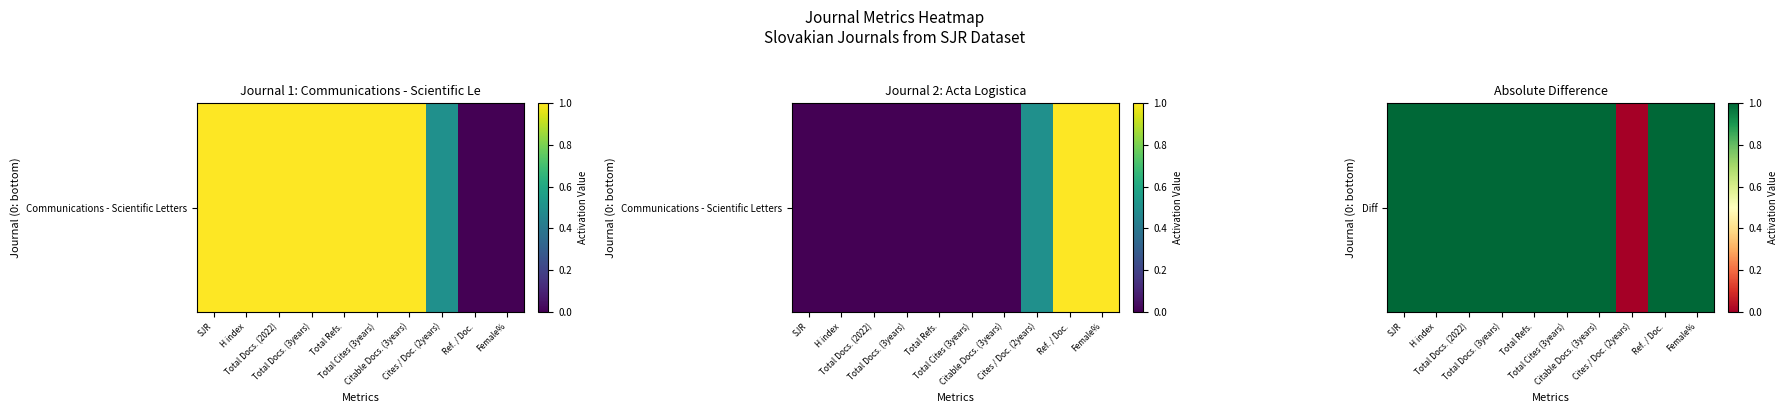

How many data points are less than 1?

1